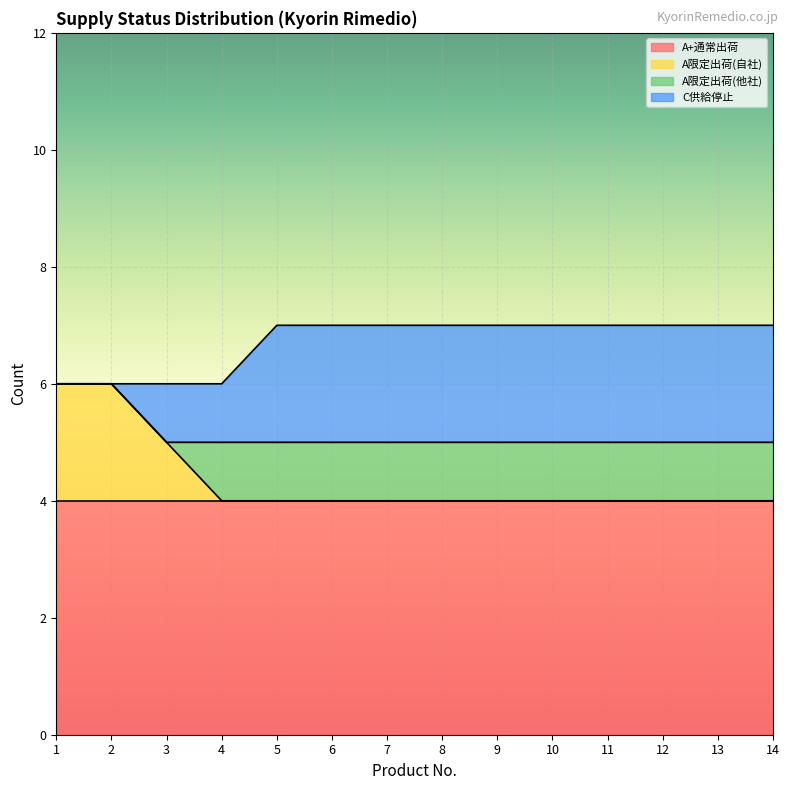

Which series has the widest spread of values?

A限定出荷(自社)